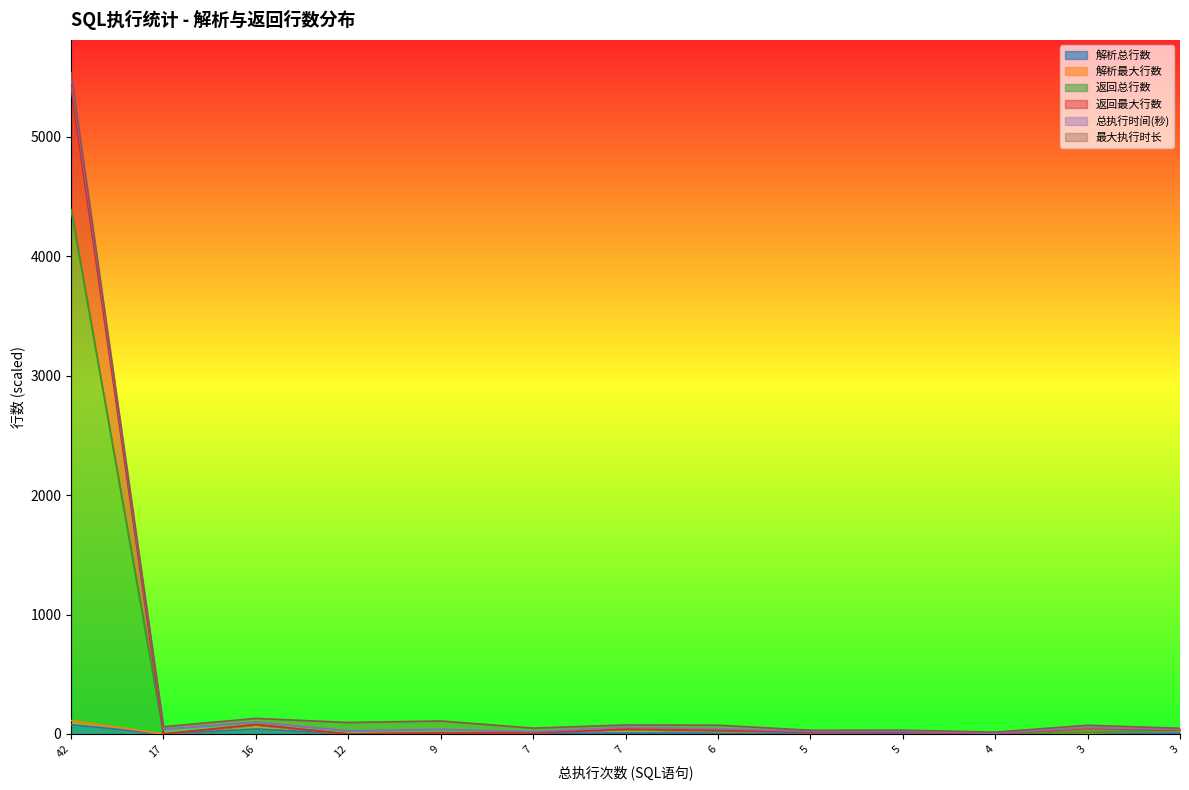

Does the chart display data point markers on the line(s)?

No